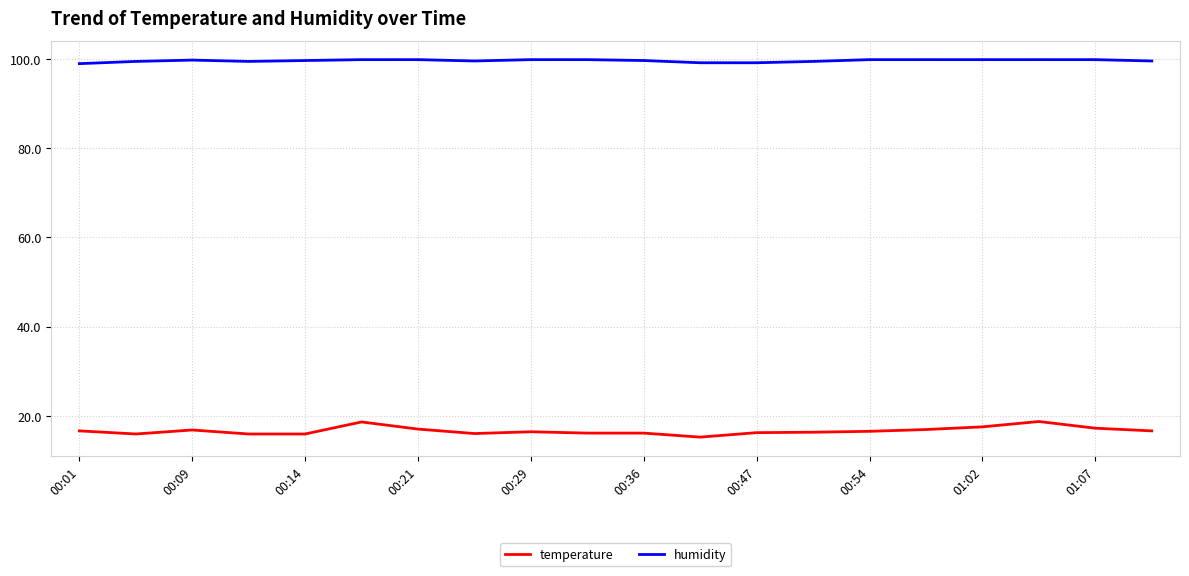

True or false: humidity and temperature intersect in this chart.

False